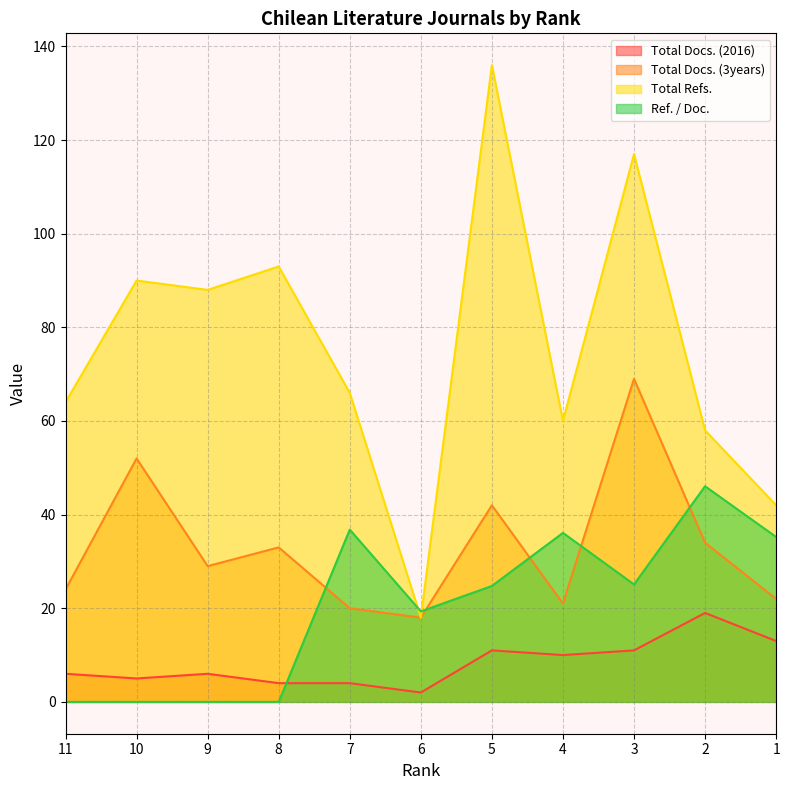

Rank the series by their maximum value, from highest to lowest.

Total Refs., Total Docs. (3years), Ref. / Doc., Total Docs. (2016)